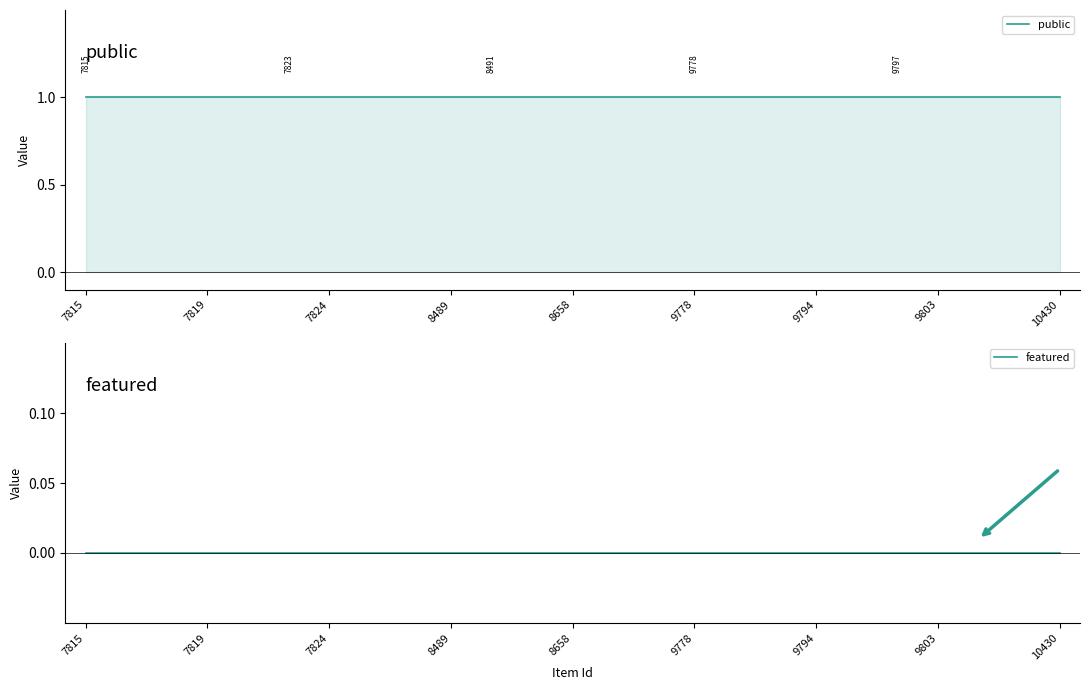

True or false: featured has a value of 0 at 10430.

True